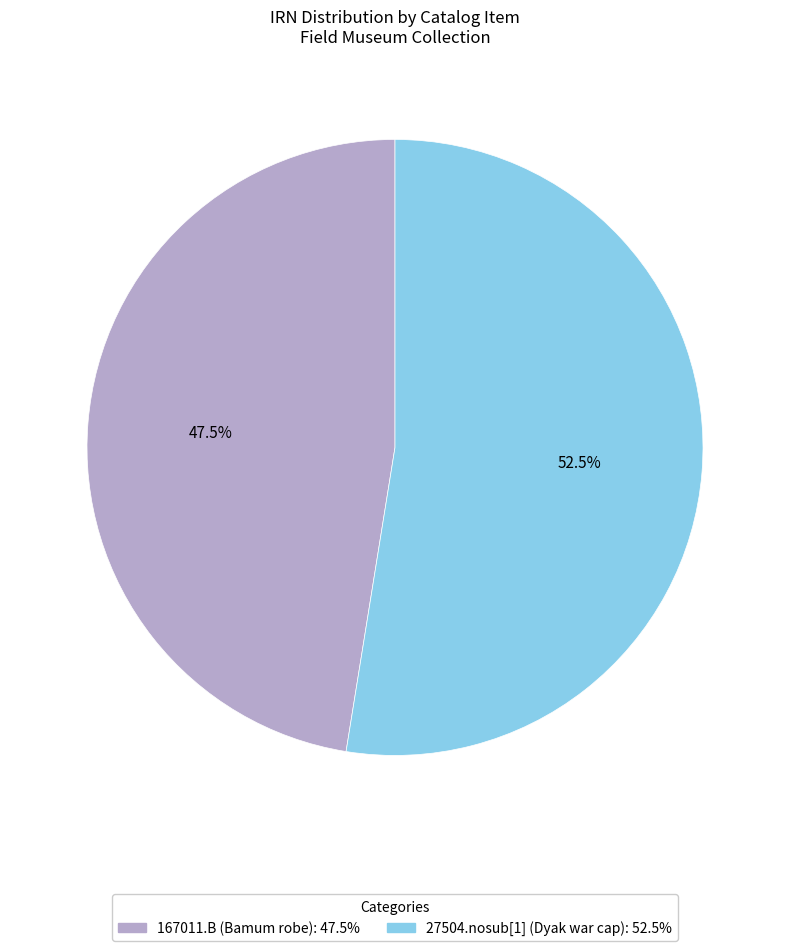

What percentage do 27504.nosub[1] (Dyak war cap) and 167011.B (Bamum robe) together represent?

100.0%